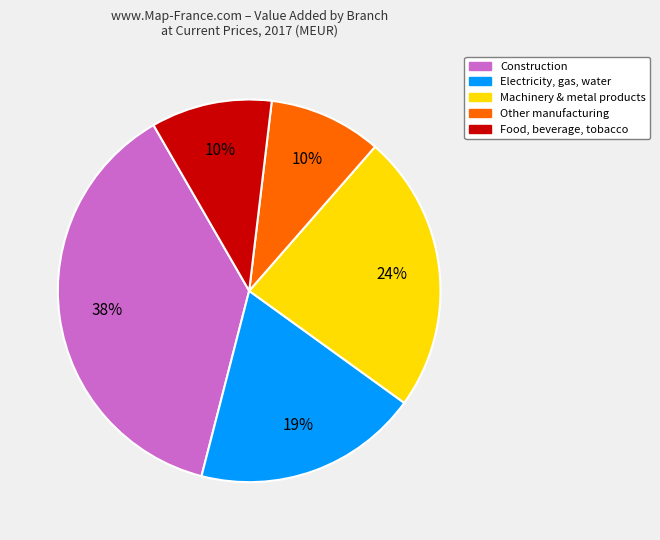

How many segments does this pie chart have?

5